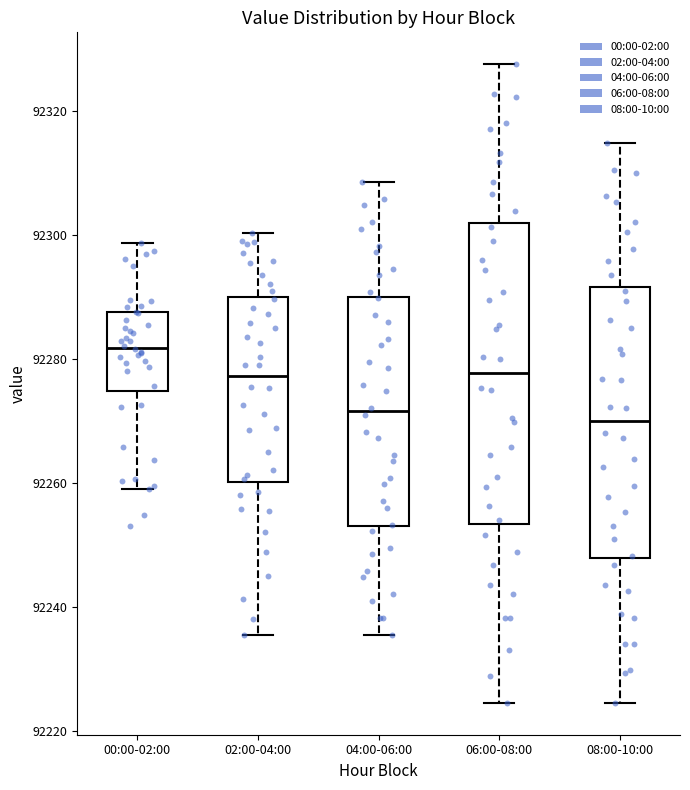

Reading left to right, read every box against the y-axis: the position of its median line, the range the box covers, and the ends of its whiskers. The values are not printed on the chart, so give them approximately, as read against the axis.

00:00-02:00: median 92282, box 92274 to 92288, whiskers 92260 to 92298
02:00-04:00: median 92278, box 92260 to 92290, whiskers 92236 to 92300
04:00-06:00: median 92272, box 92254 to 92290, whiskers 92236 to 92308
06:00-08:00: median 92278, box 92254 to 92302, whiskers 92224 to 92328
08:00-10:00: median 92270, box 92248 to 92292, whiskers 92224 to 92314